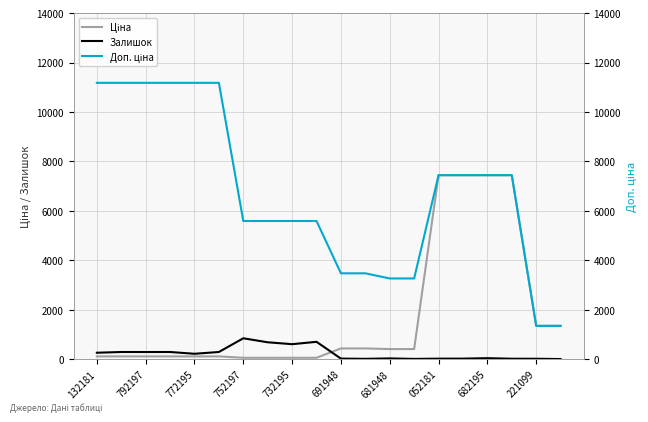

The Залишок series shows 289.0 at 792197. True or false?

True